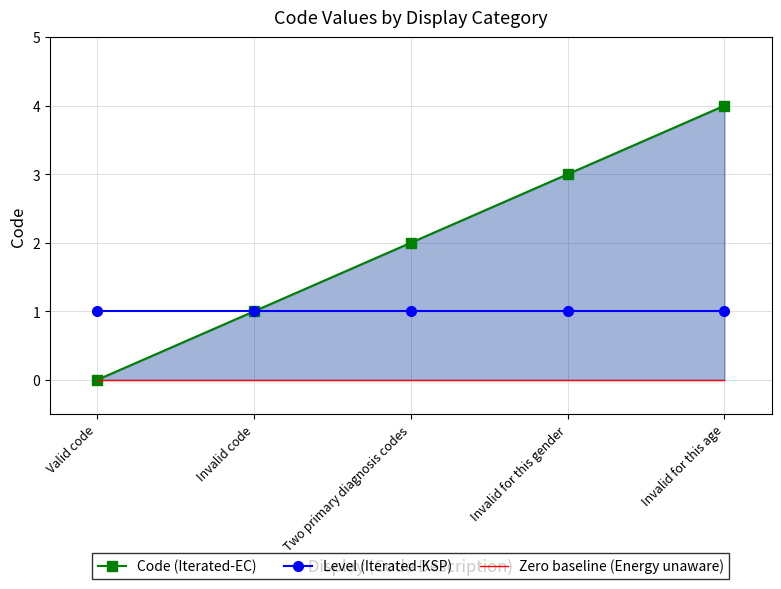

True or false: Code (Iterated-EC) and Zero baseline (Energy unaware) cross at least once.

False